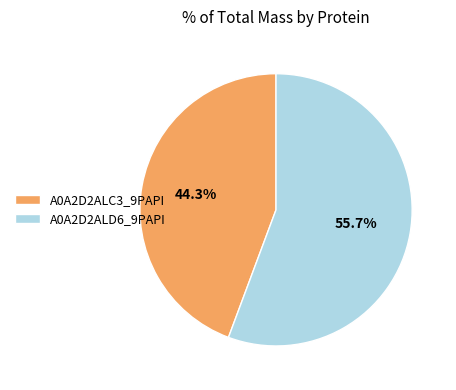

Rank the categories by value from highest to lowest.

A0A2D2ALD6_9PAPI, A0A2D2ALC3_9PAPI